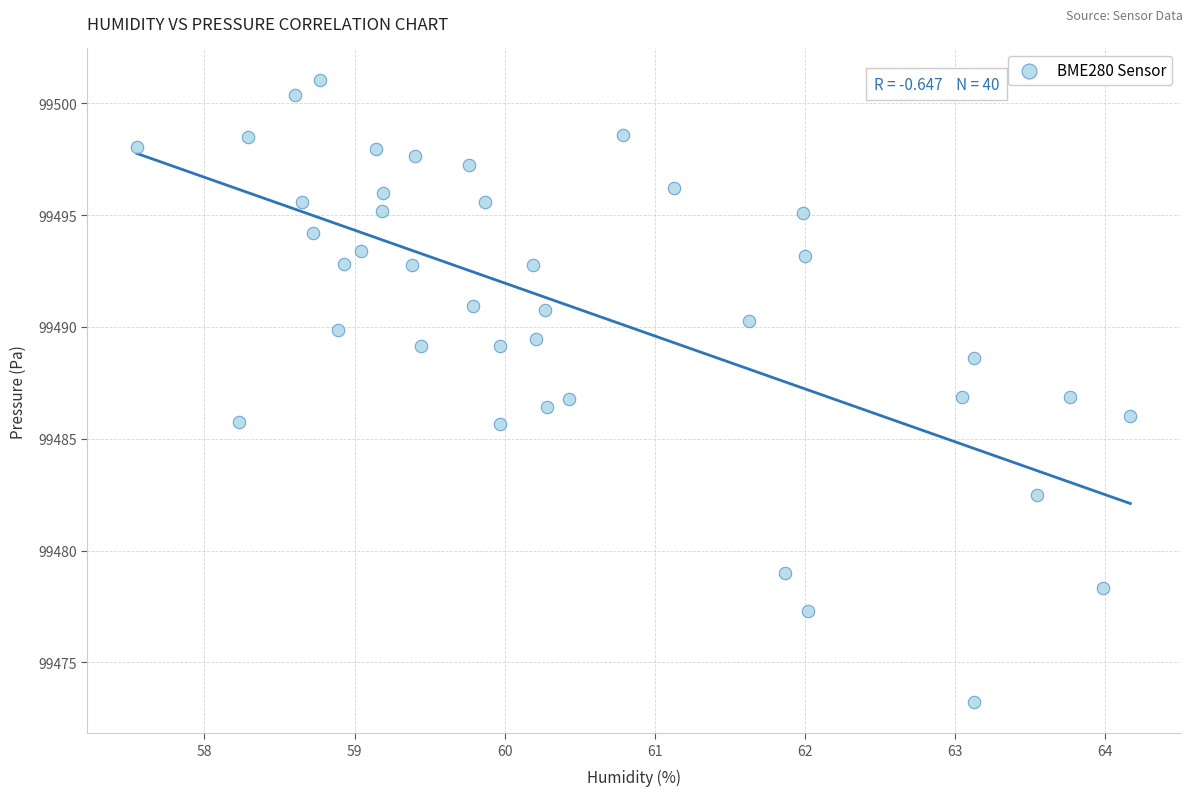

What is the range of Y values (max minus min)?

27.8